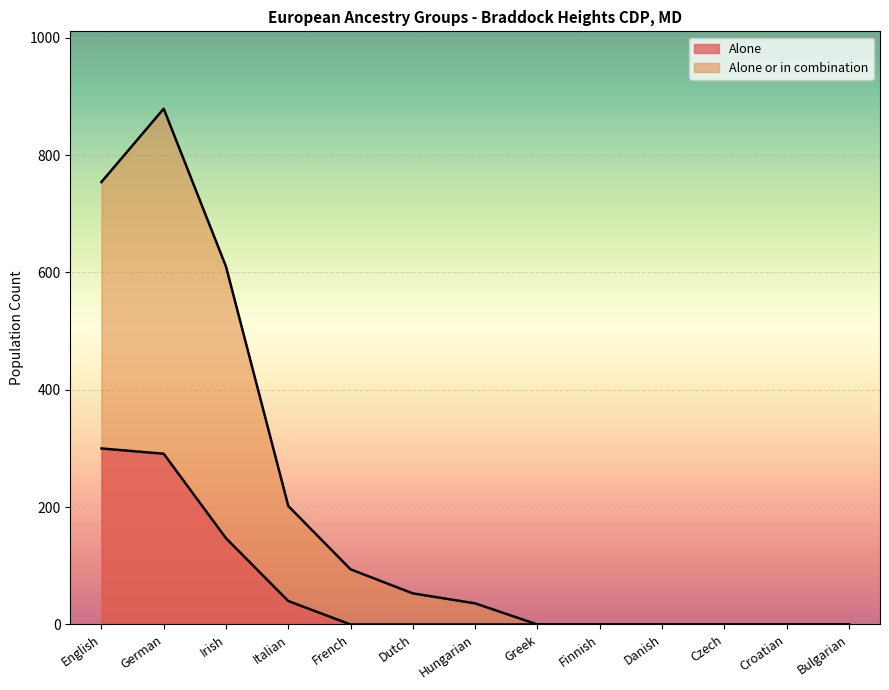

The value of Alone at Dutch is -126. True or false?

False